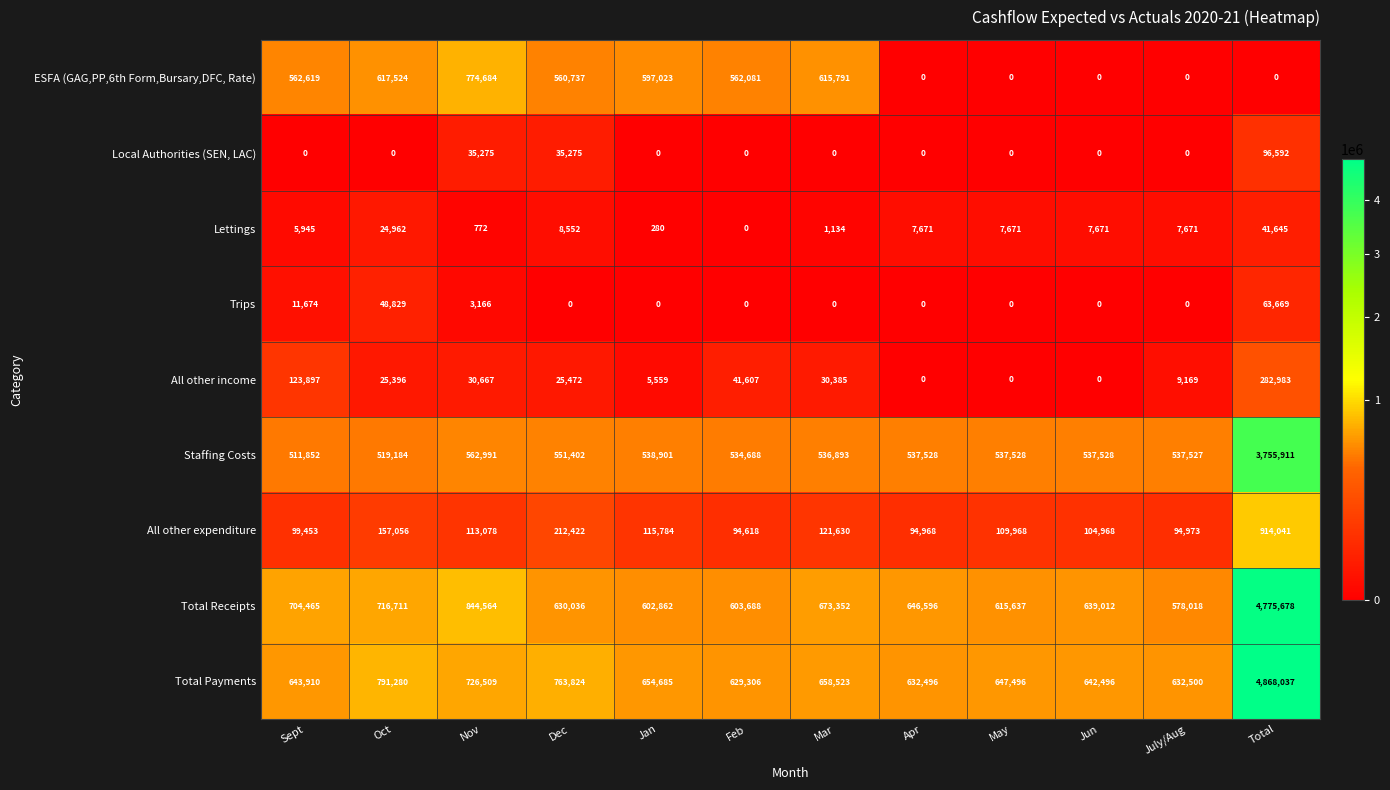

Is it true that All other expenditure equals 203490 at Nov?

False